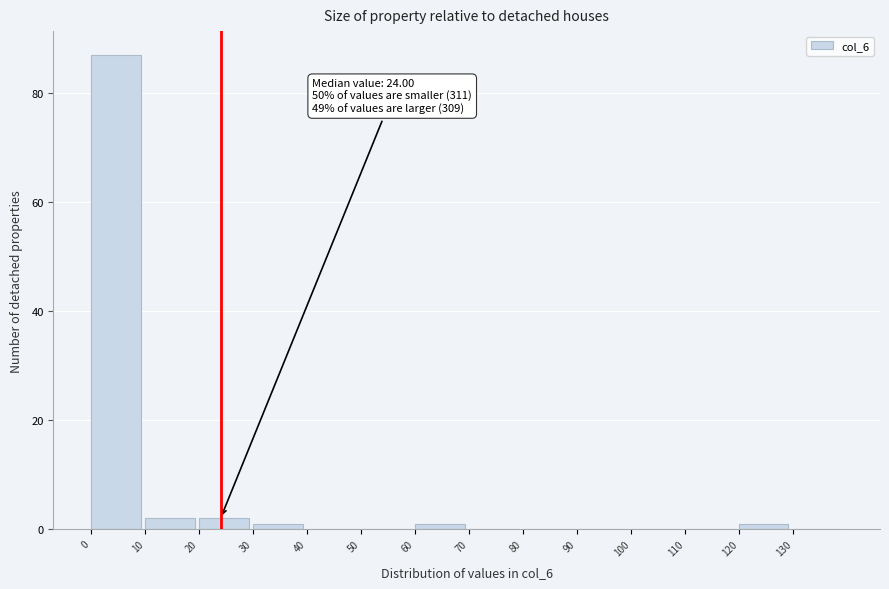

Over which range of the x-axis is the bar tallest?

0 to 10